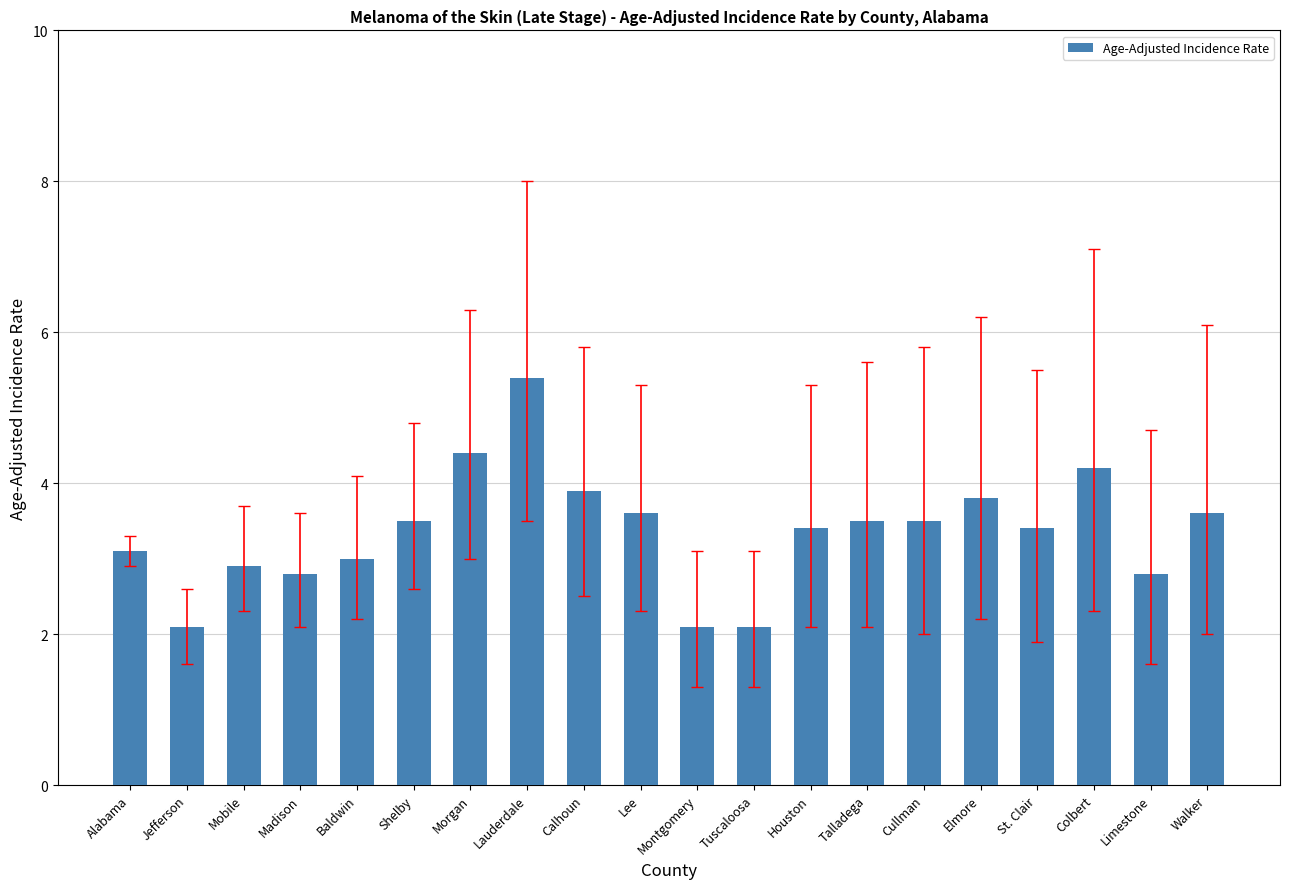

Does the chart contain any negative values?

No